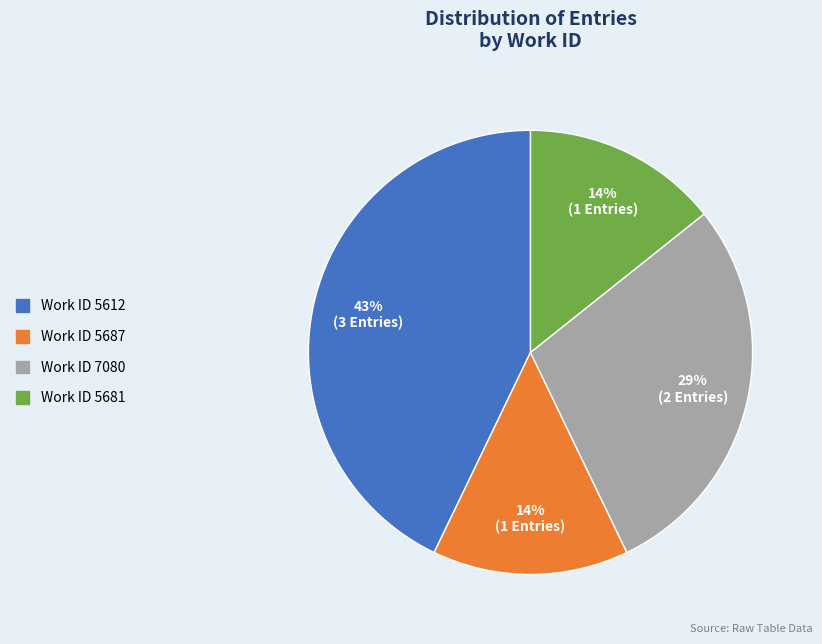

To the nearest percent, what is the difference between the largest and smallest slice percentages?

29%